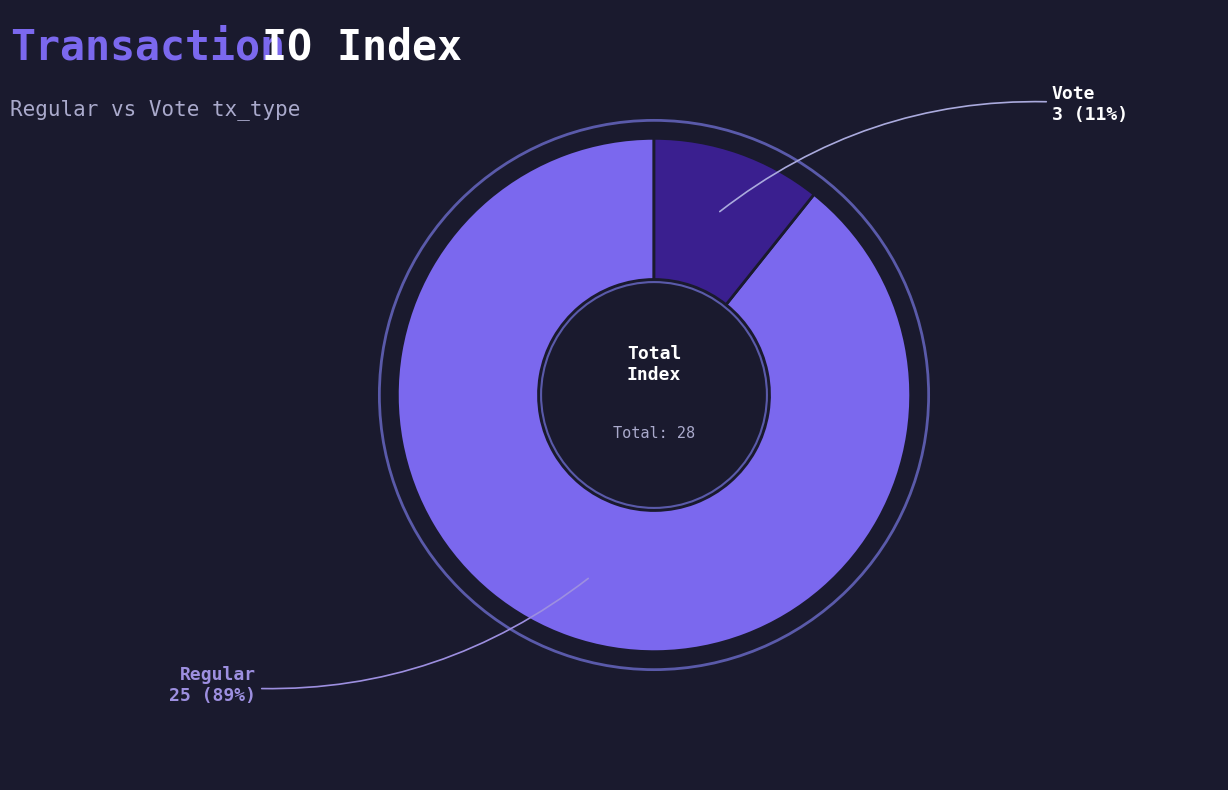

Is there a majority slice in this chart?

Yes